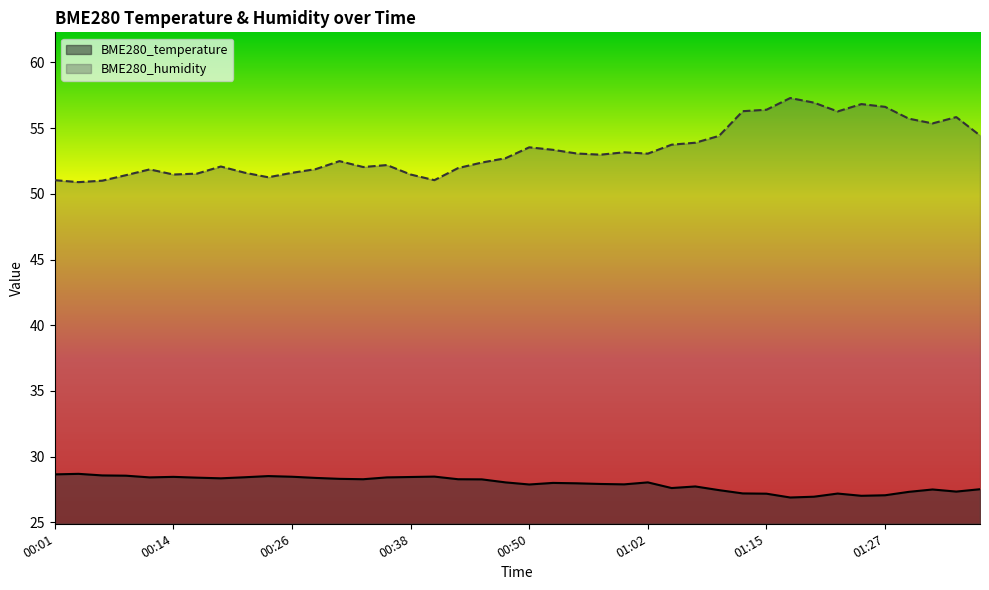

The value of BME280_temperature at 01:29 is 27.3. True or false?

True